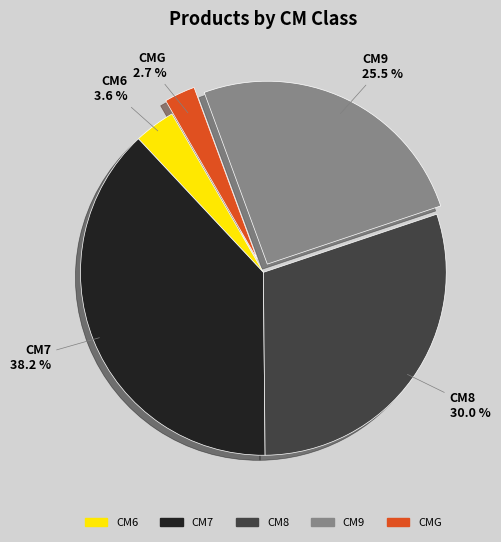

Is there any slice that represents more than half of the pie?

No